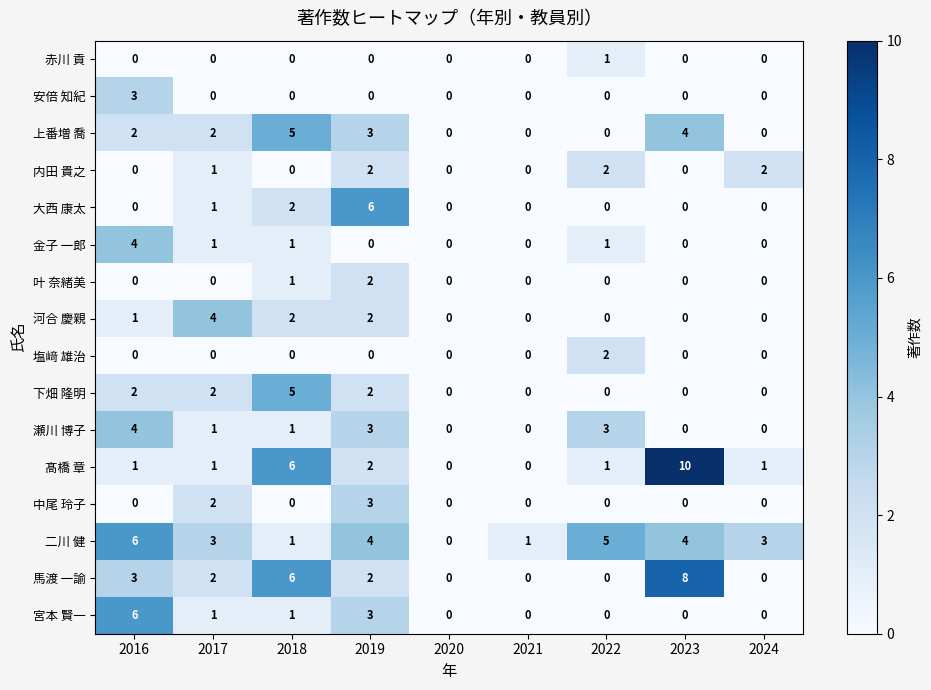

At which category is the sum across all series the highest?

2019